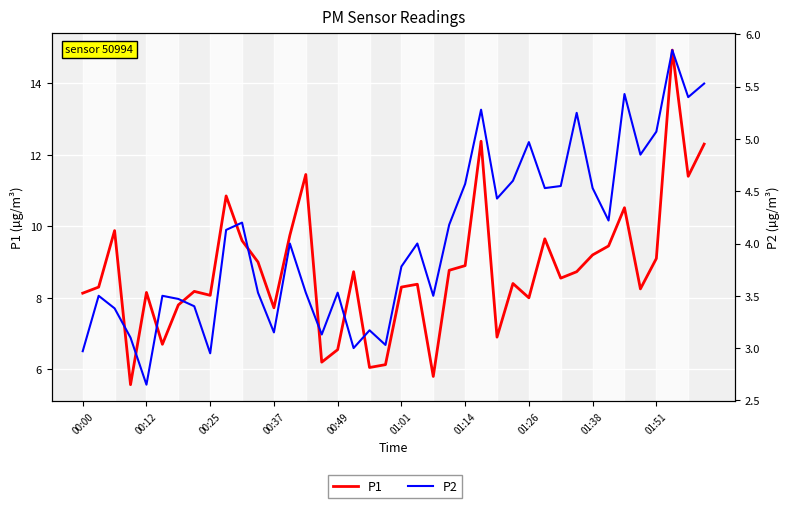

How many interior local peaks does the P2 series have?

12